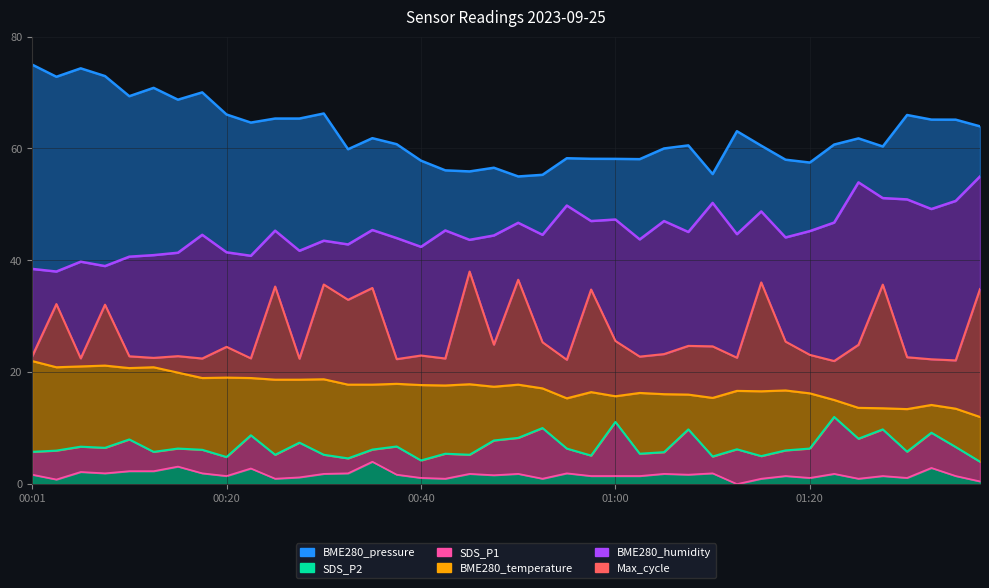

What is the maximum value shown in the chart?

75.0